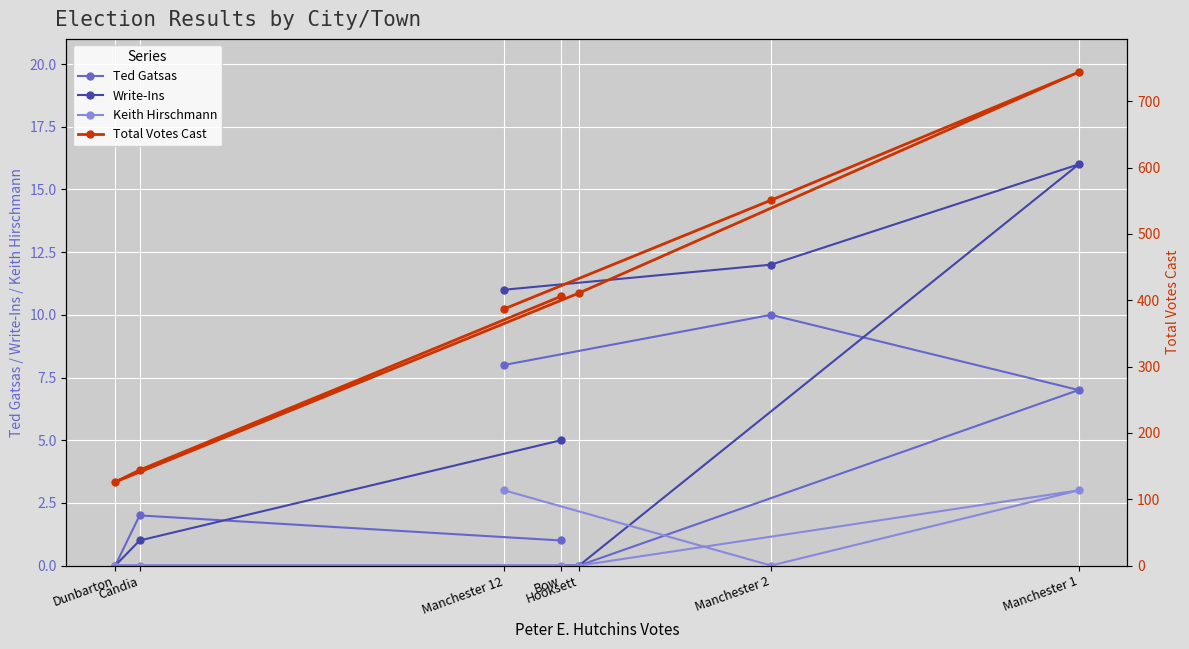

Reading right to left, list all the values displayed in this chart.

Ted Gatsas: Manchester 12=8	Manchester 2=10	Manchester 1=7	Hooksett=0	Dunbarton=0	Candia=2	Bow=1
Write-Ins: Manchester 12=11	Manchester 2=12	Manchester 1=16	Hooksett=0	Dunbarton=0	Candia=1	Bow=5
Keith Hirschmann: Manchester 12=3	Manchester 2=0	Manchester 1=3	Hooksett=0	Dunbarton=0	Candia=0	Bow=0
Total Votes Cast: Manchester 12=387	Manchester 2=551	Manchester 1=744	Hooksett=411	Dunbarton=126	Candia=144	Bow=406